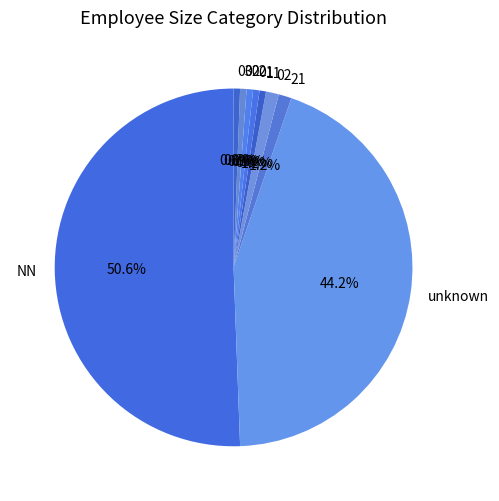

Is it true that 21 is 11% of the pie?

False